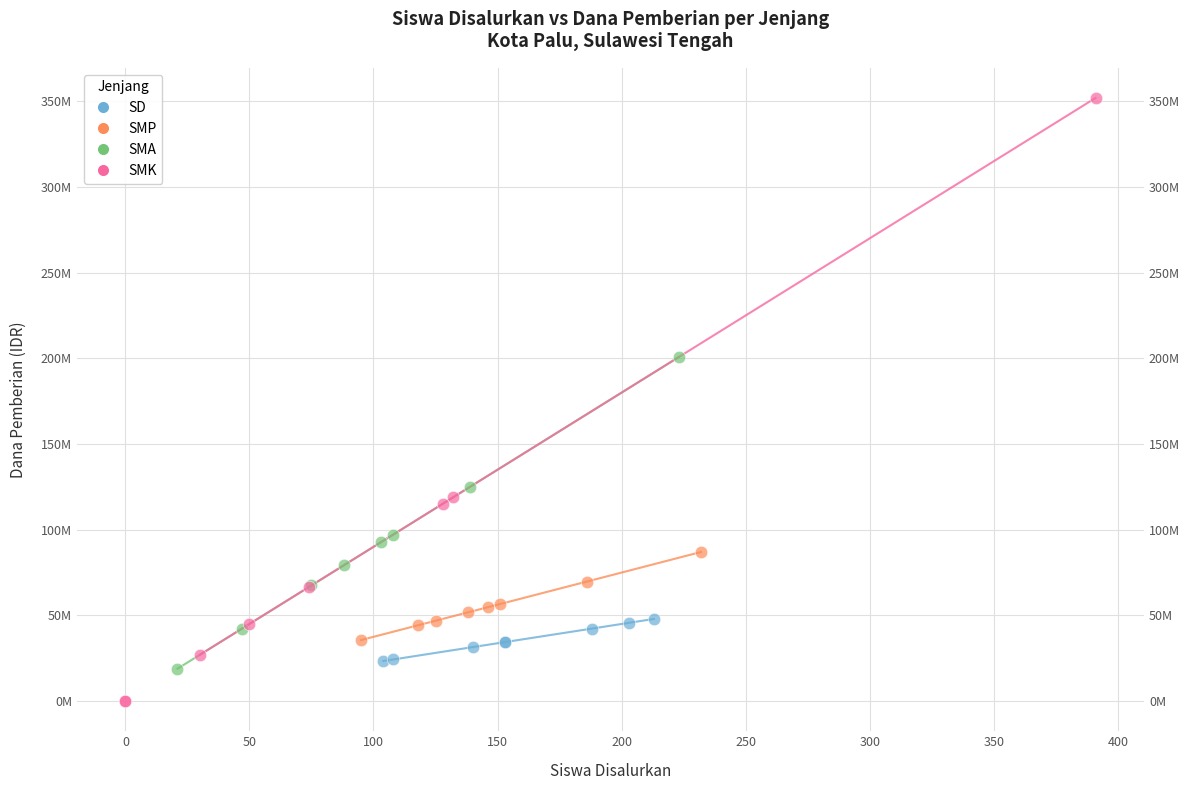

What are all the series names shown in the legend?

SD, SMP, SMA, SMK